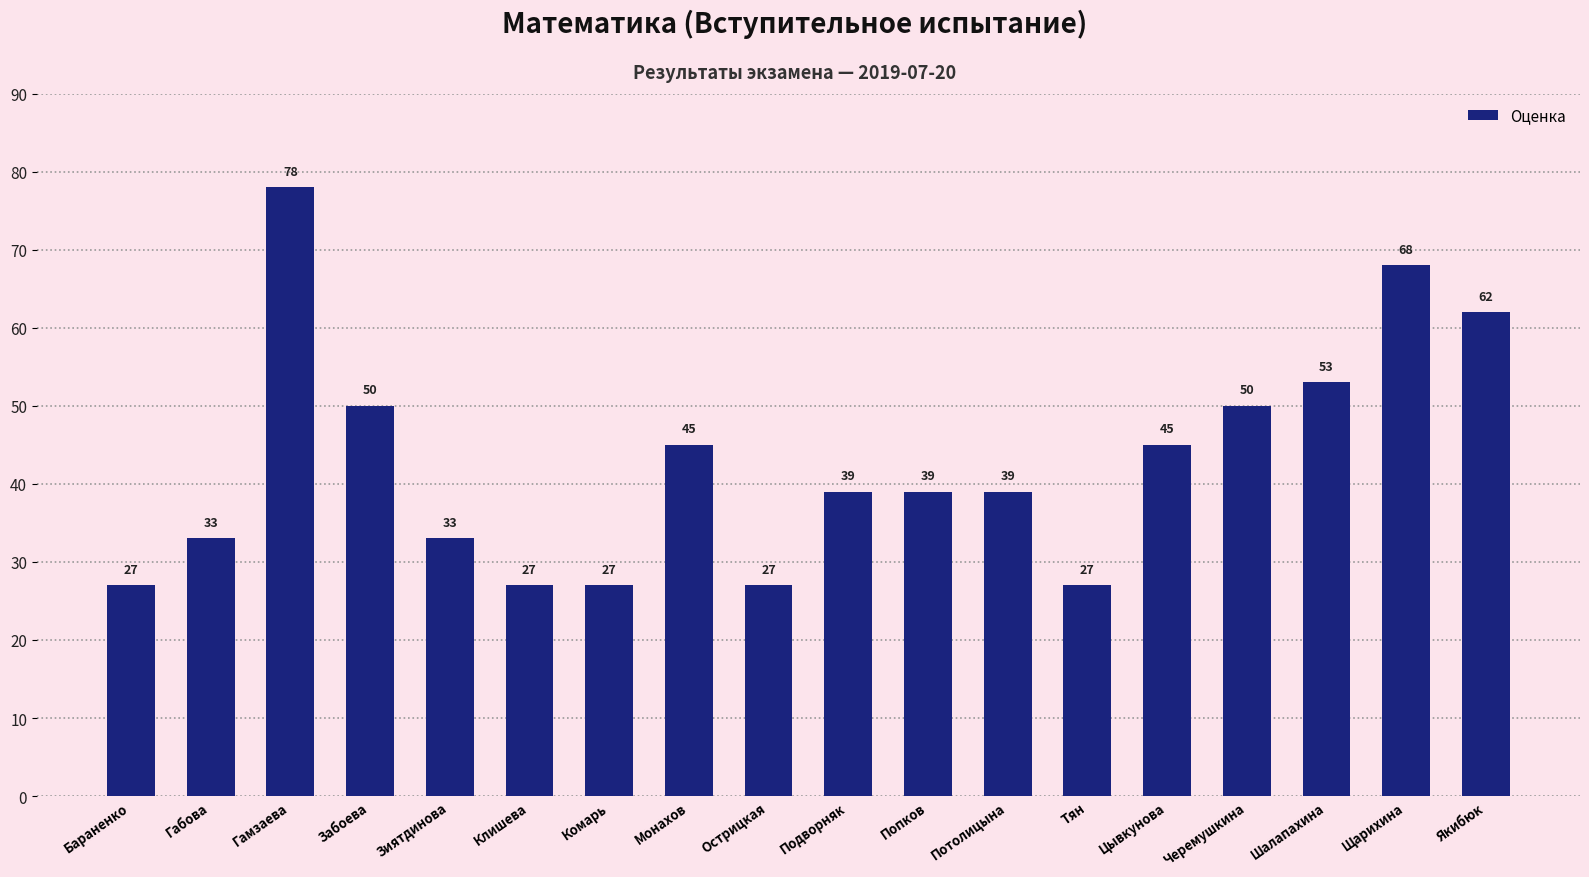

Is it true that the value at Острицкая is 27?

True